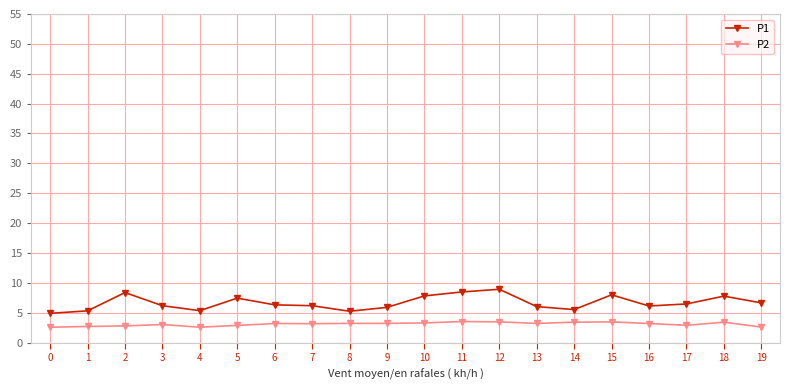

At which label does P1 first exceed 6?

2